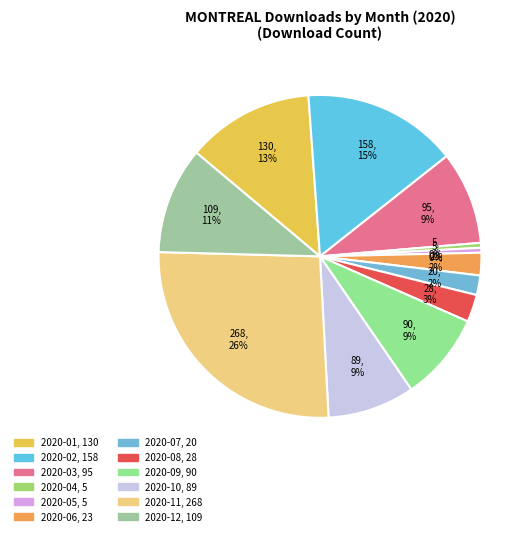

Is there any slice that represents more than half of the pie?

No